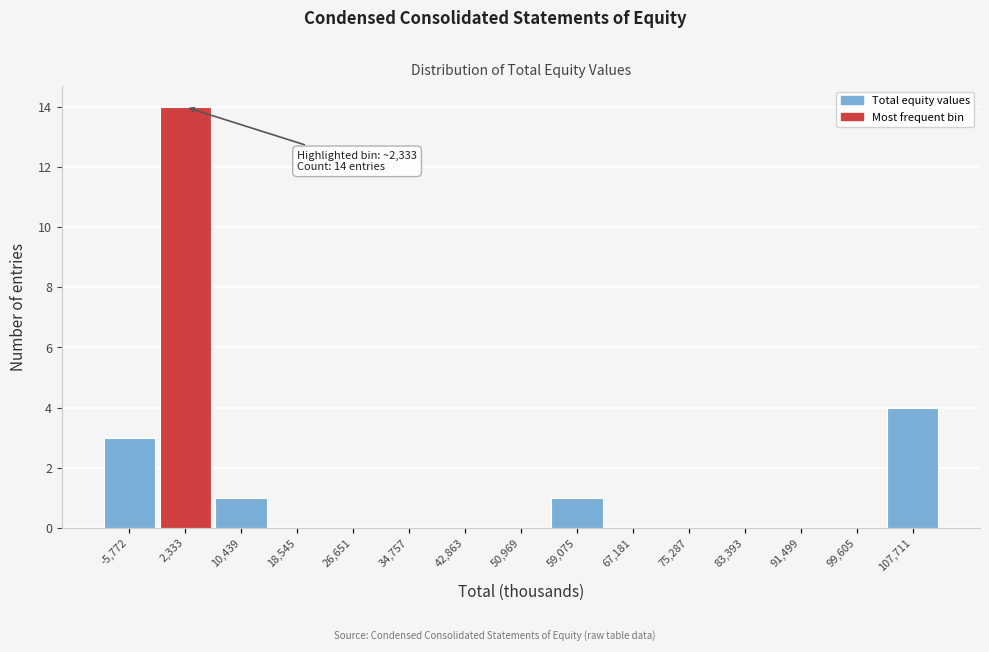

Over which range of the x-axis is the bar tallest?

-2000 to 6000